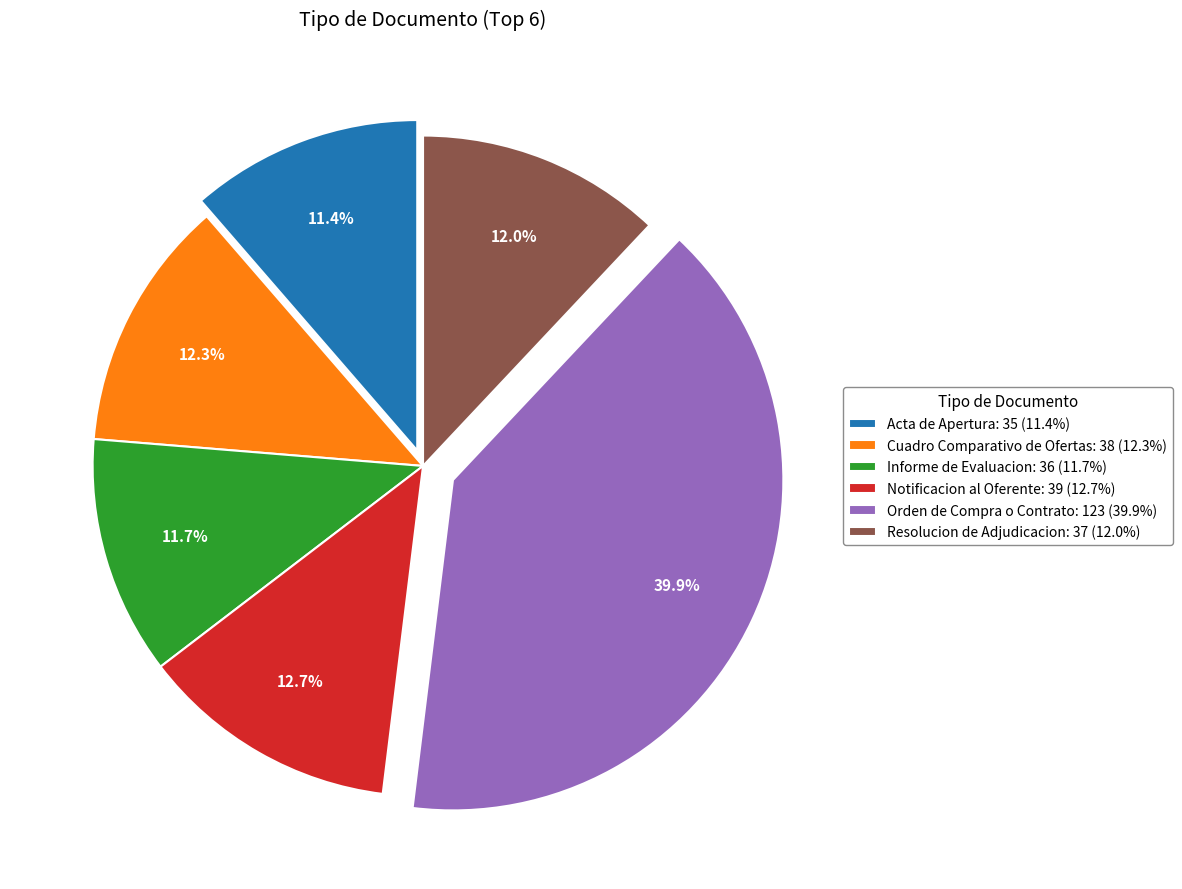

Does Resolucion de Adjudicacion account for over 50% of the chart?

No